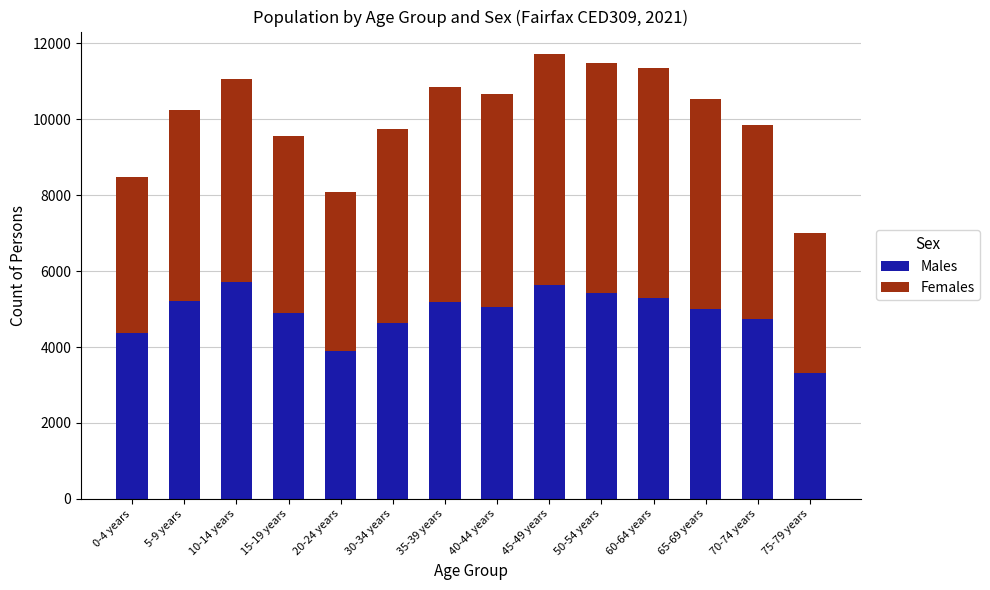

How many bars are there in total?

14